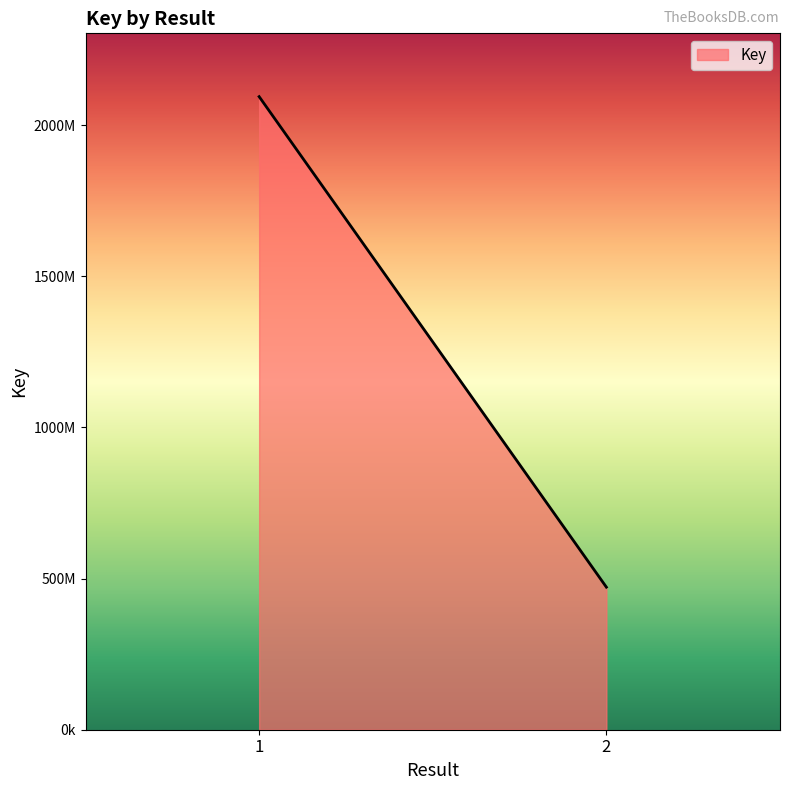

Reading right to left, extract all data points from this chart.

2=471540917	1=2093969039